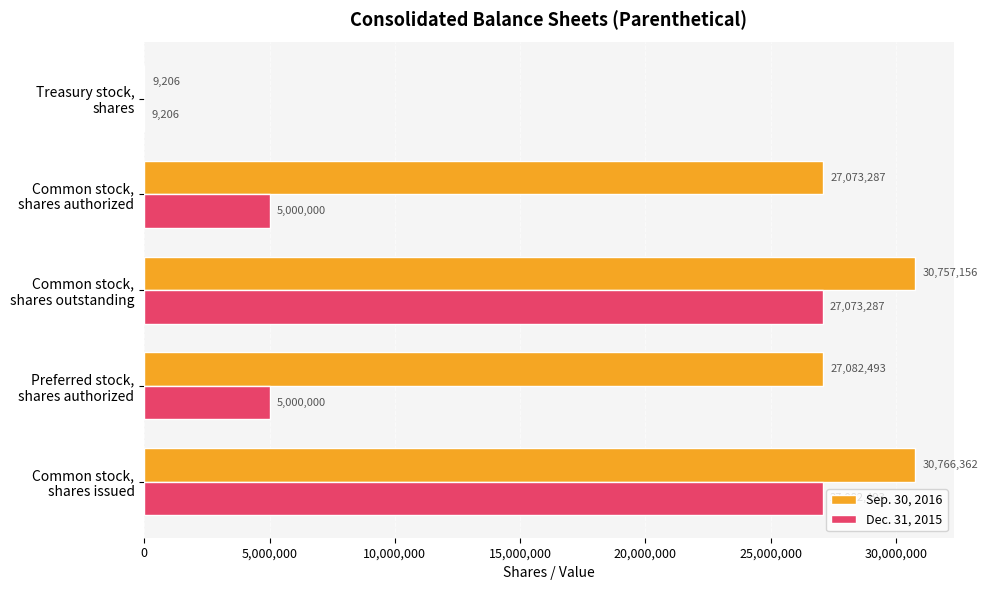

What is the highest value of the Dec. 31, 2015 series?

27082493